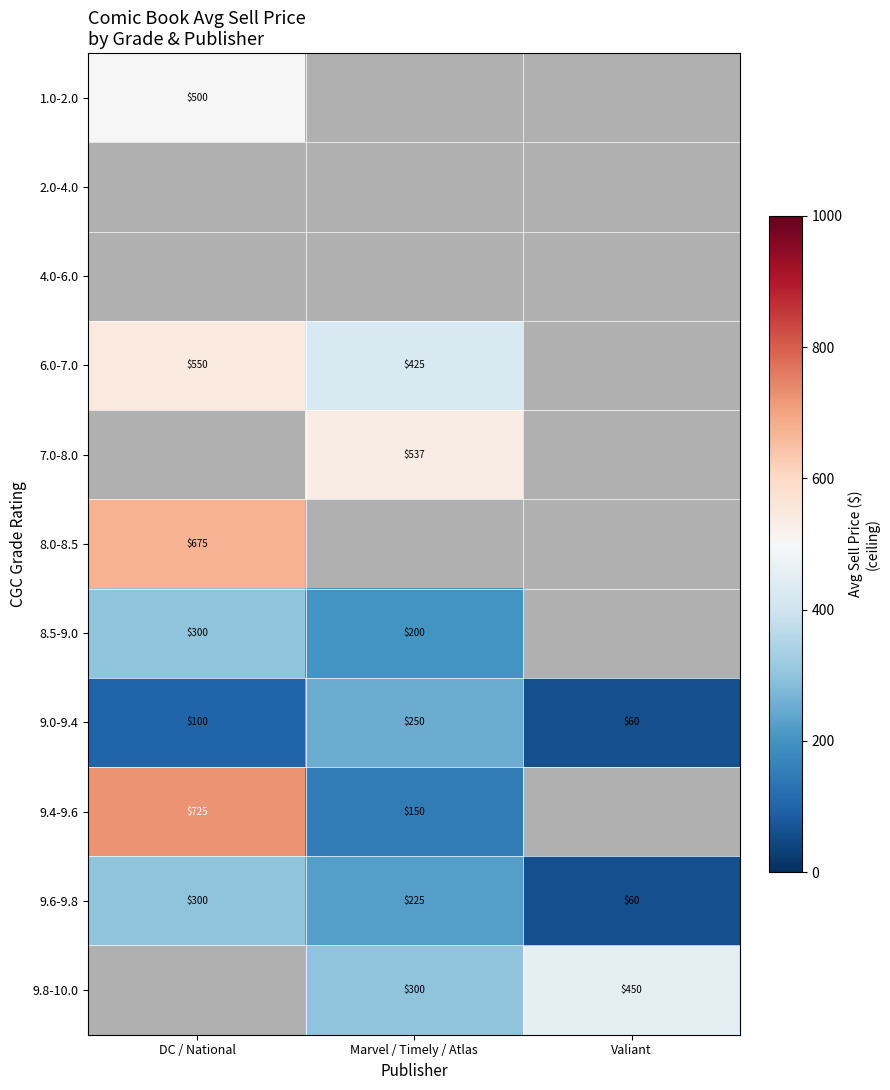

Which has a higher value, Valiant or DC / National?

DC / National